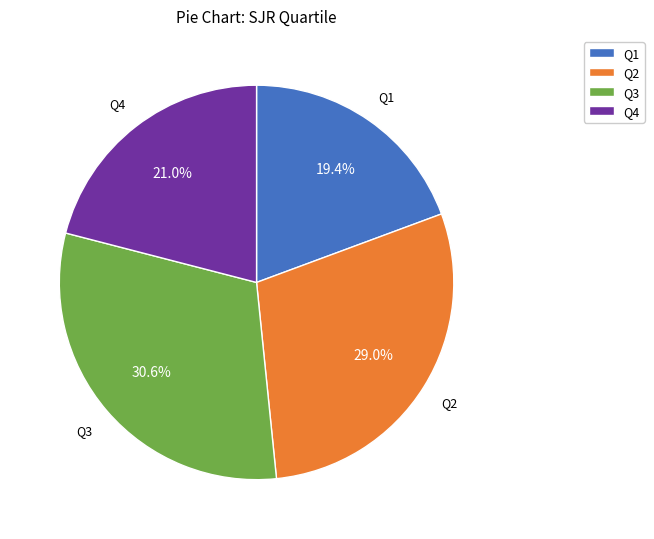

What is the smallest slice in the pie chart?

Q1